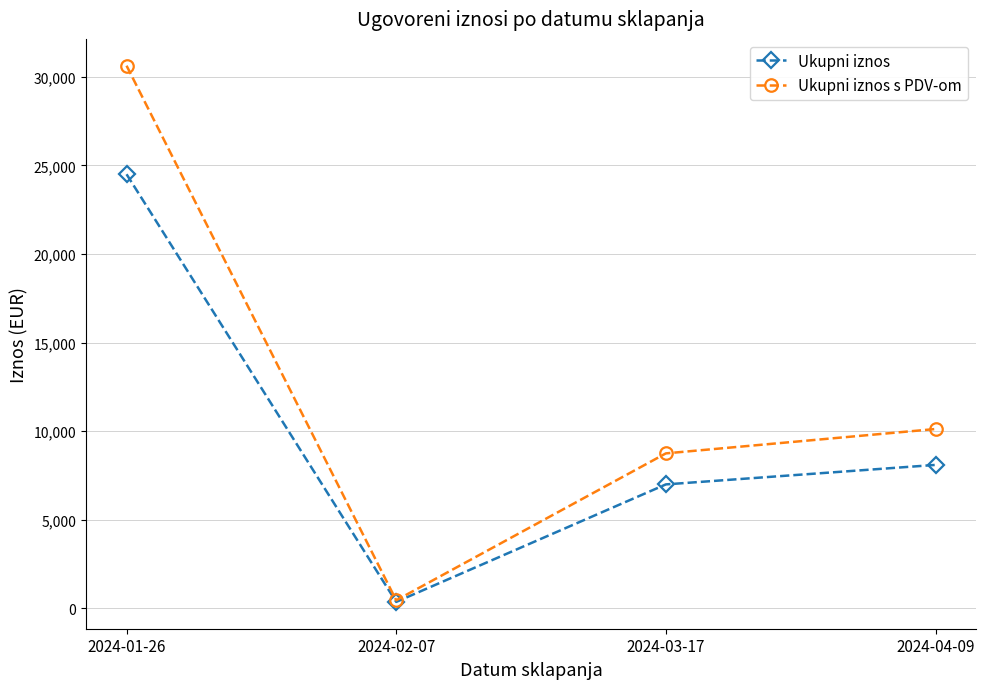

Reading right to left, transcribe all the data shown in this chart.

Ukupni iznos: 8100.0	7000.0	369.1	24500.0
Ukupni iznos s PDV-om: 10125.0	8750.0	461.4	30625.0